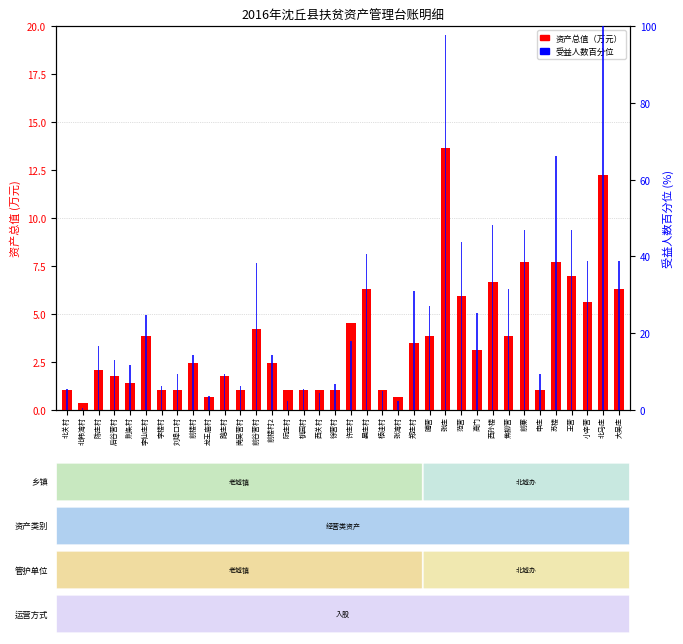

Between 李仙庄村 and 桃园村, which series saw the biggest shift?

受益人数百分位